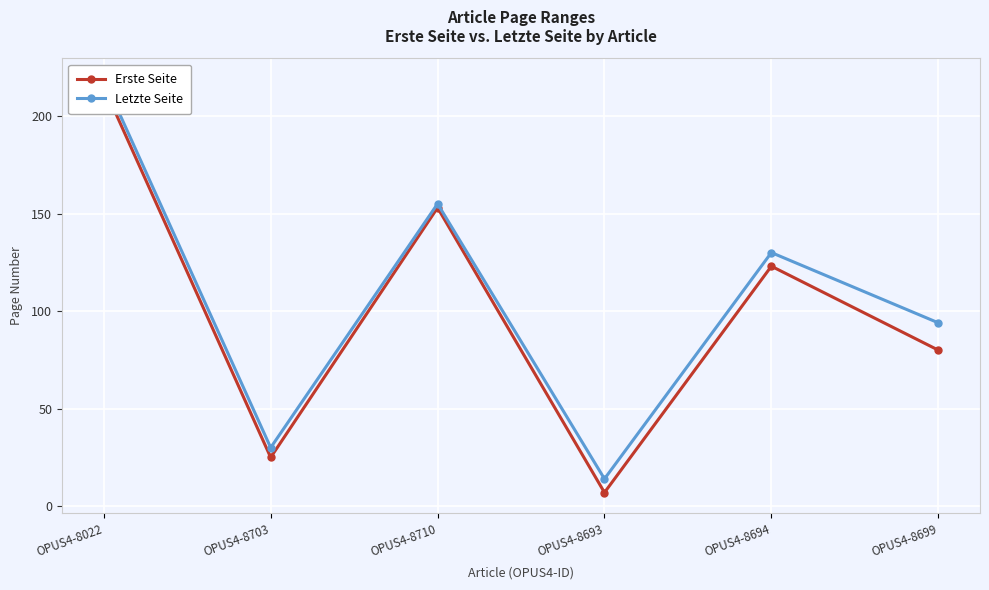

Where is the first local minimum for Erste Seite?

OPUS4-8703